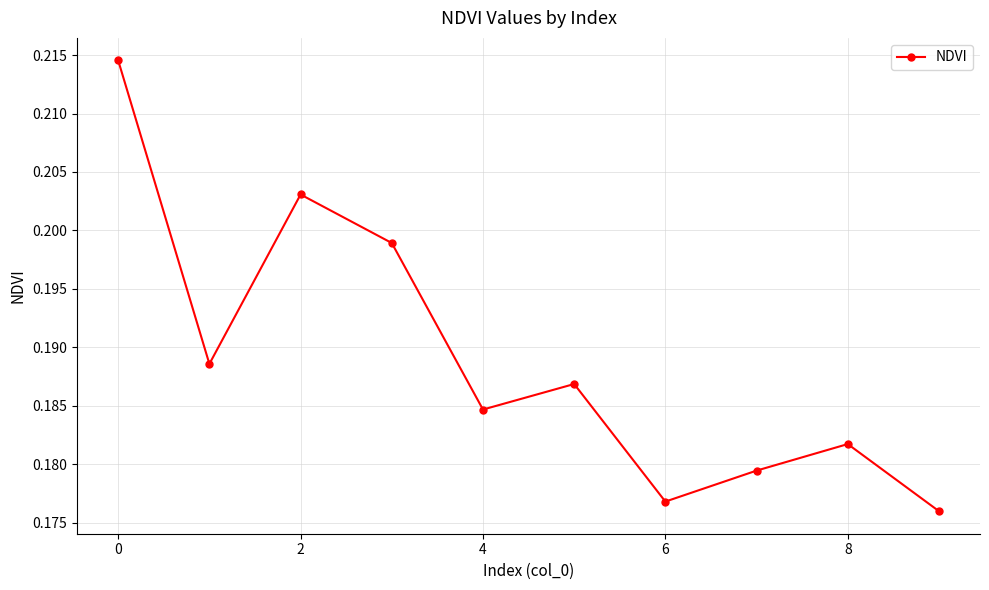

What is the sum of all values?

1.9